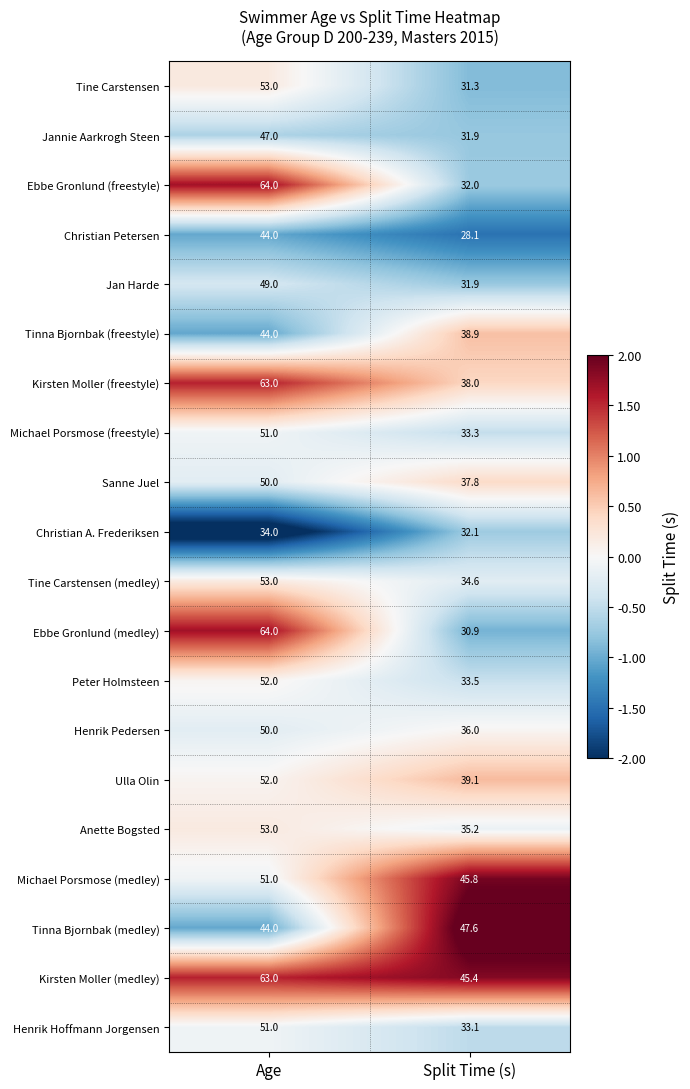

How many values in the Jannie Aarkrogh Steen series are below 47?

1